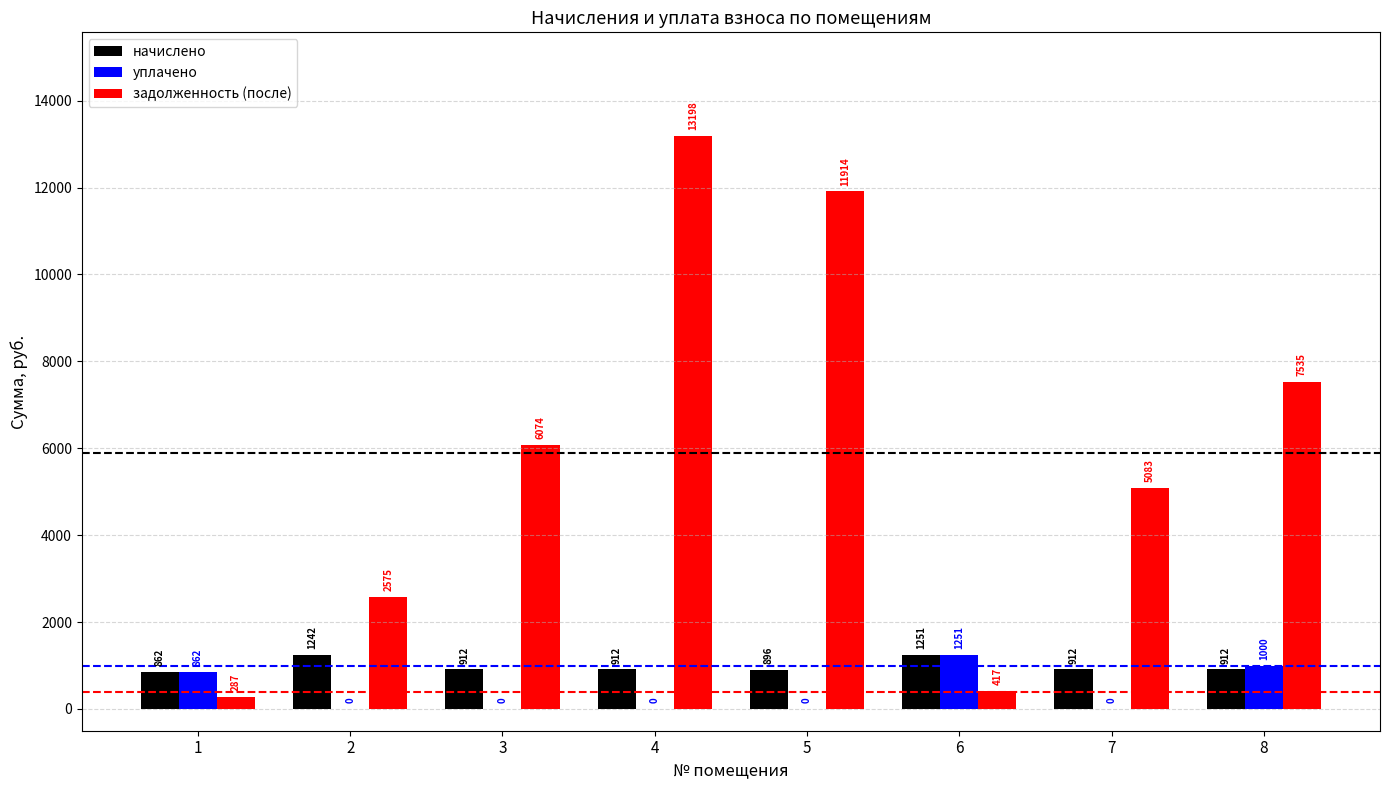

At which label does уплачено reach its peak?

6